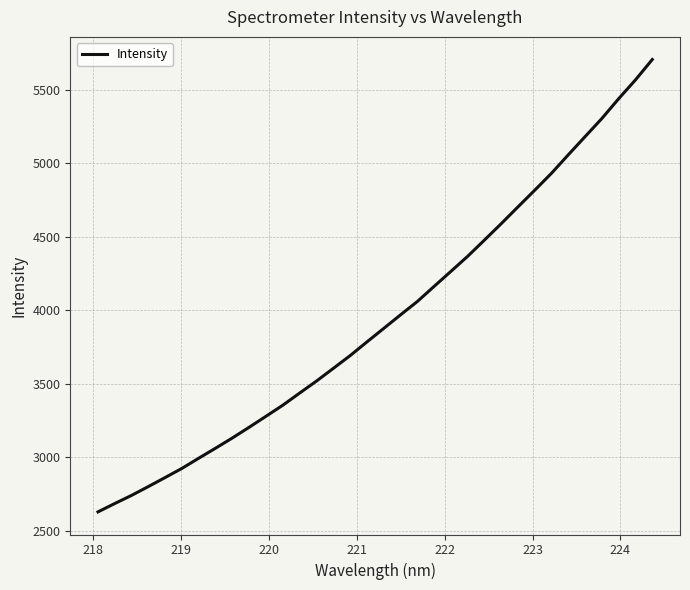

What is the difference between the maximum and minimum values?

3075.2